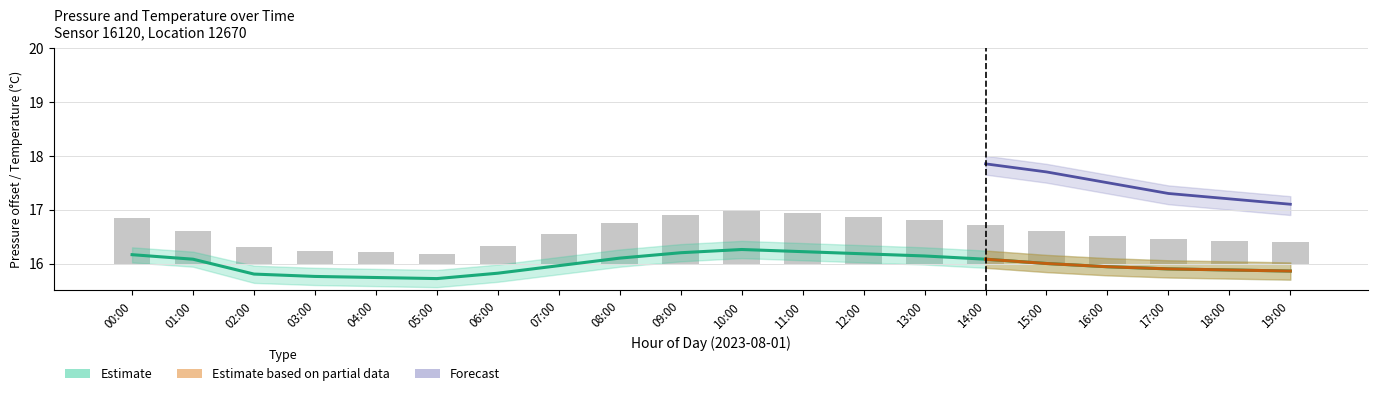

What is the sum of all pressure (bar) values?

11.6